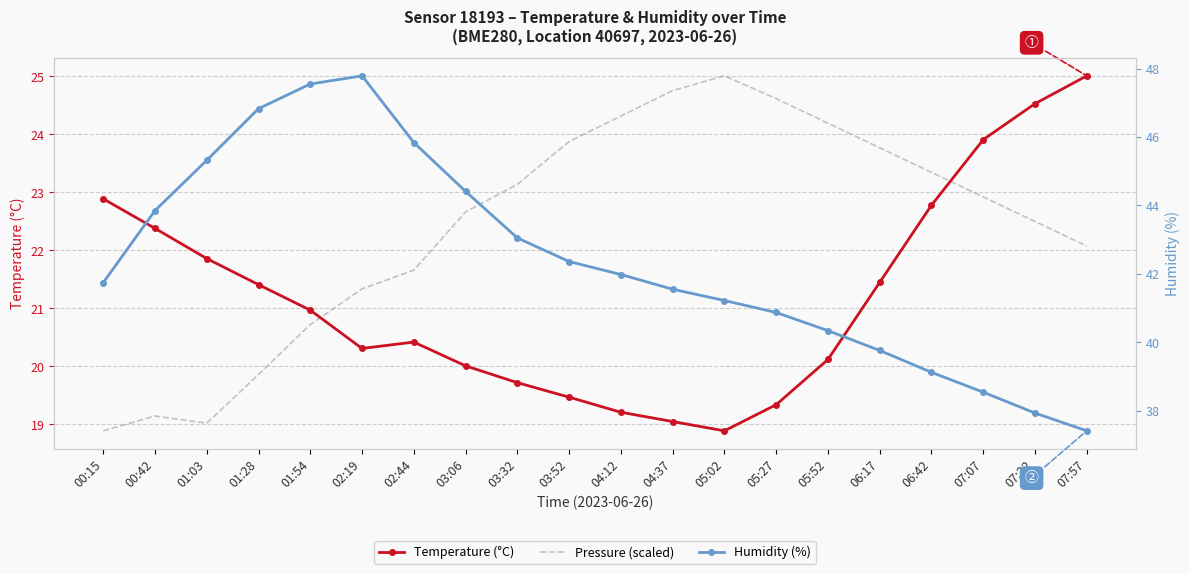

Where is Temperature (°C) nearest to the value 21?

01:54